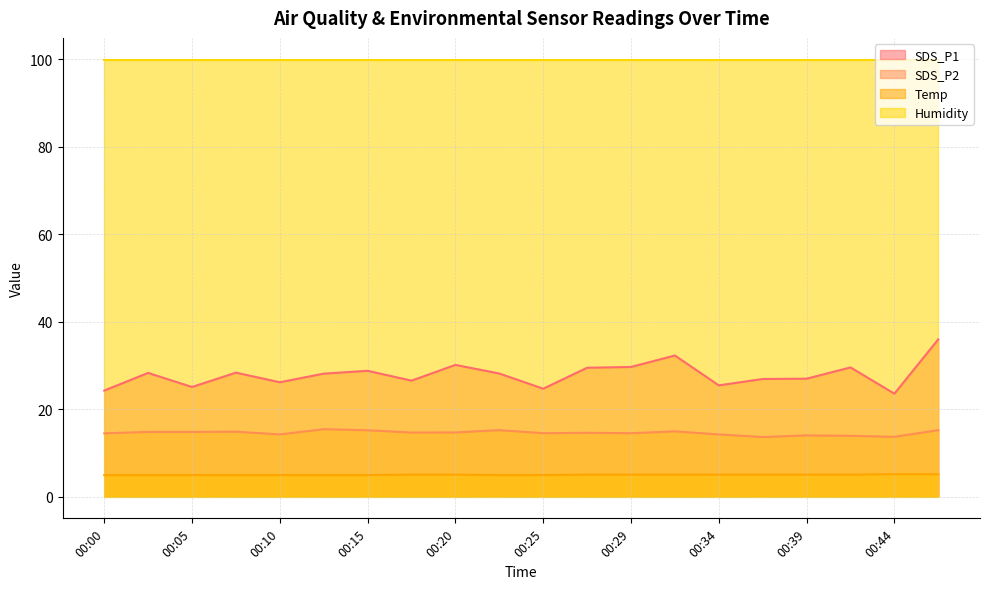

At how many categories does at least one series exceed 28?

20